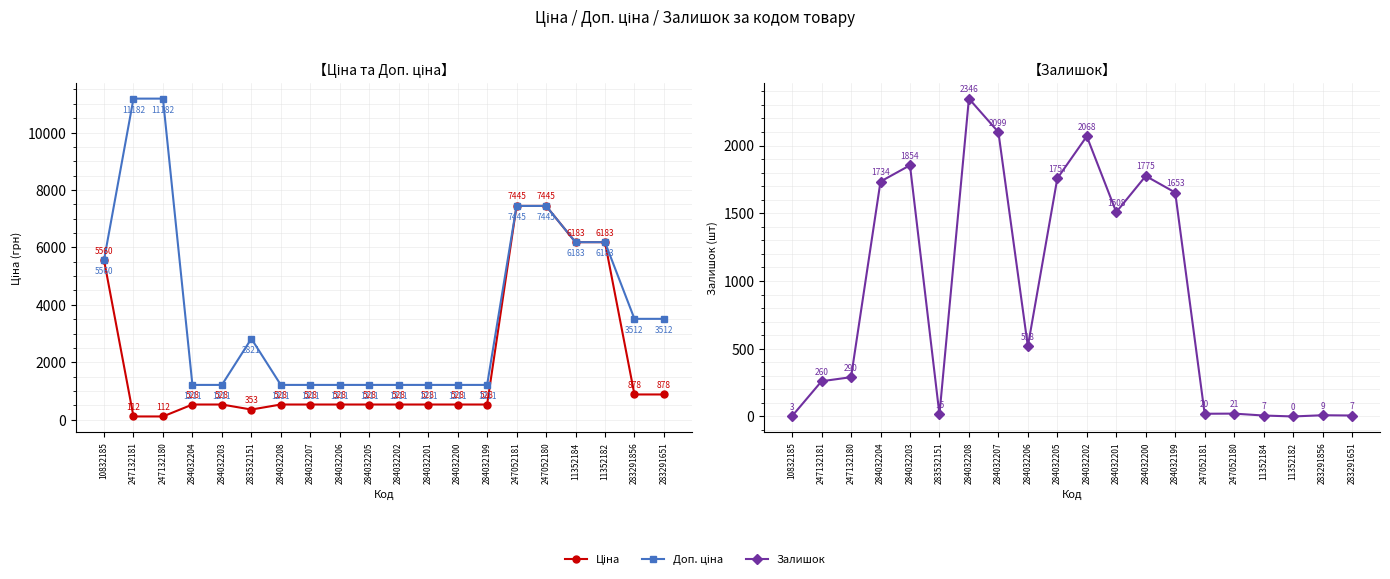

Rank the series by their maximum value, from highest to lowest.

Доп. ціна, Ціна, Залишок